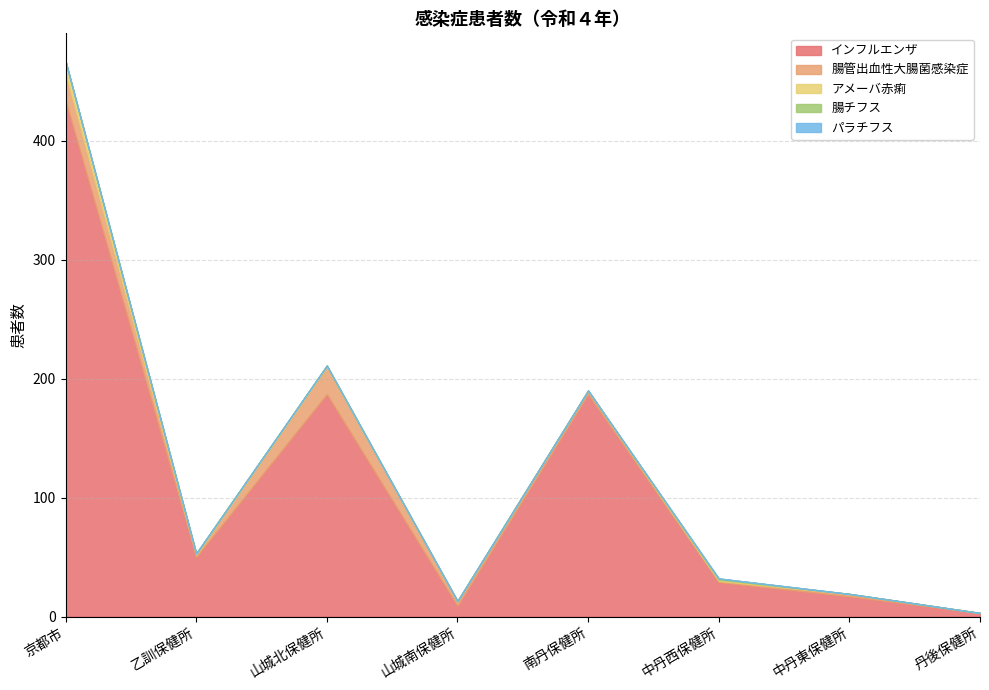

The 腸管出血性大腸菌感染症 series shows 15 at 京都市. True or false?

False